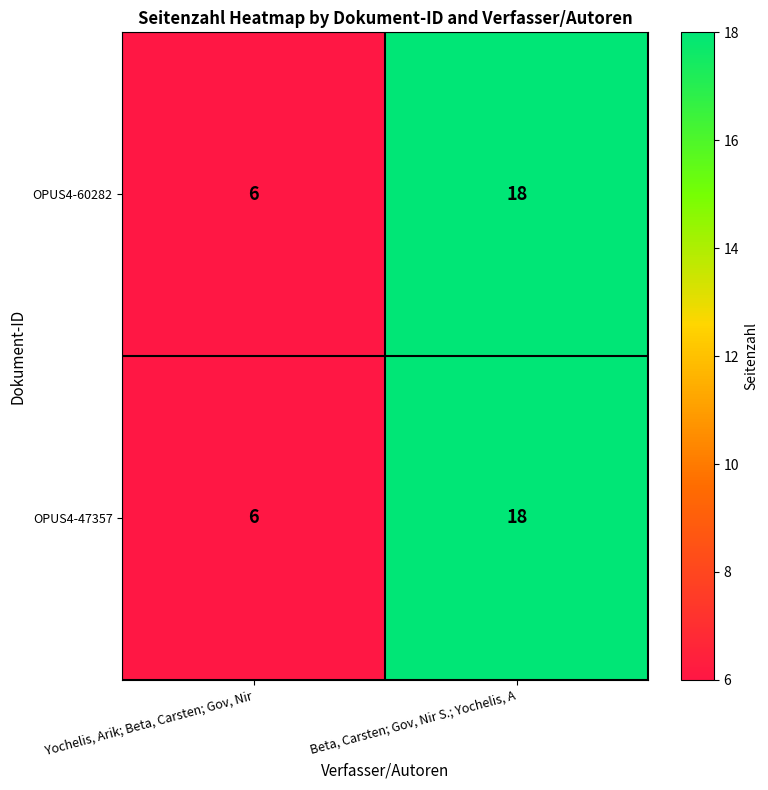

At which category does the chart reach its minimum across all series?

Yochelis, Arik; Beta, Carsten; Gov, Nir